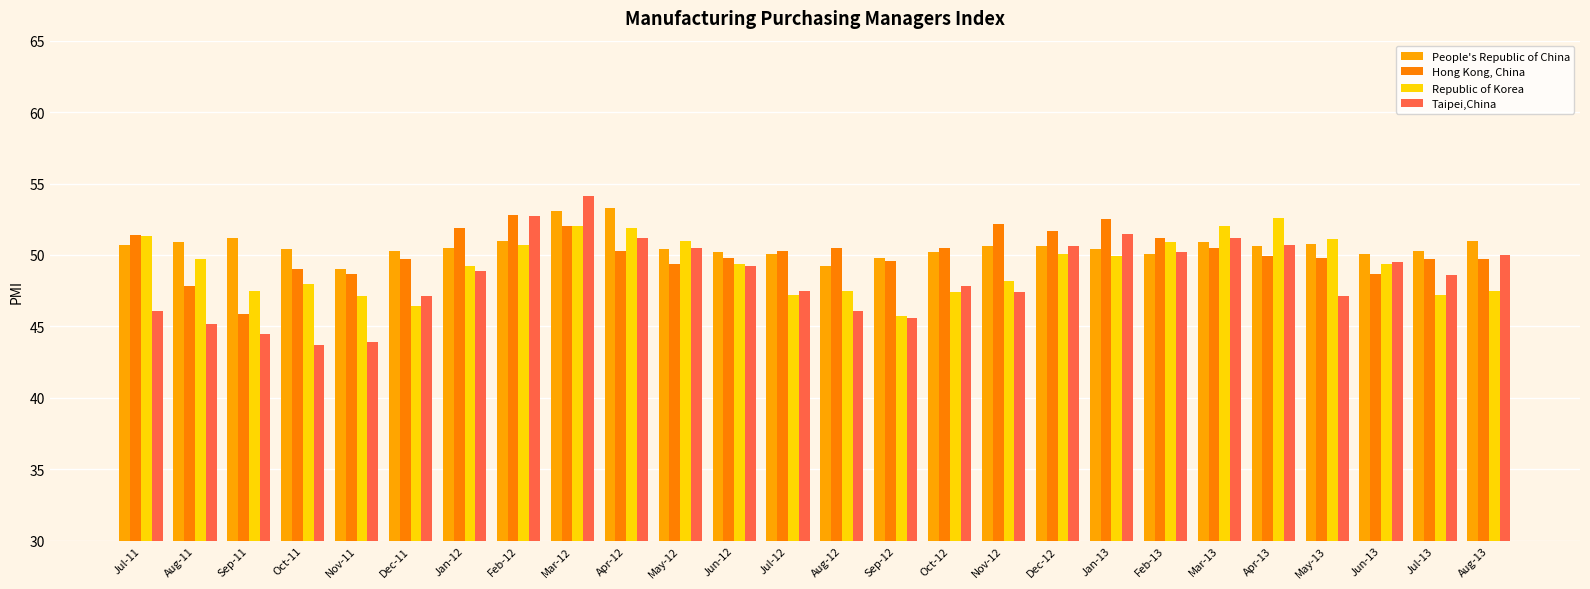

The value of People's Republic of China at Aug-12 is 85.2. True or false?

False